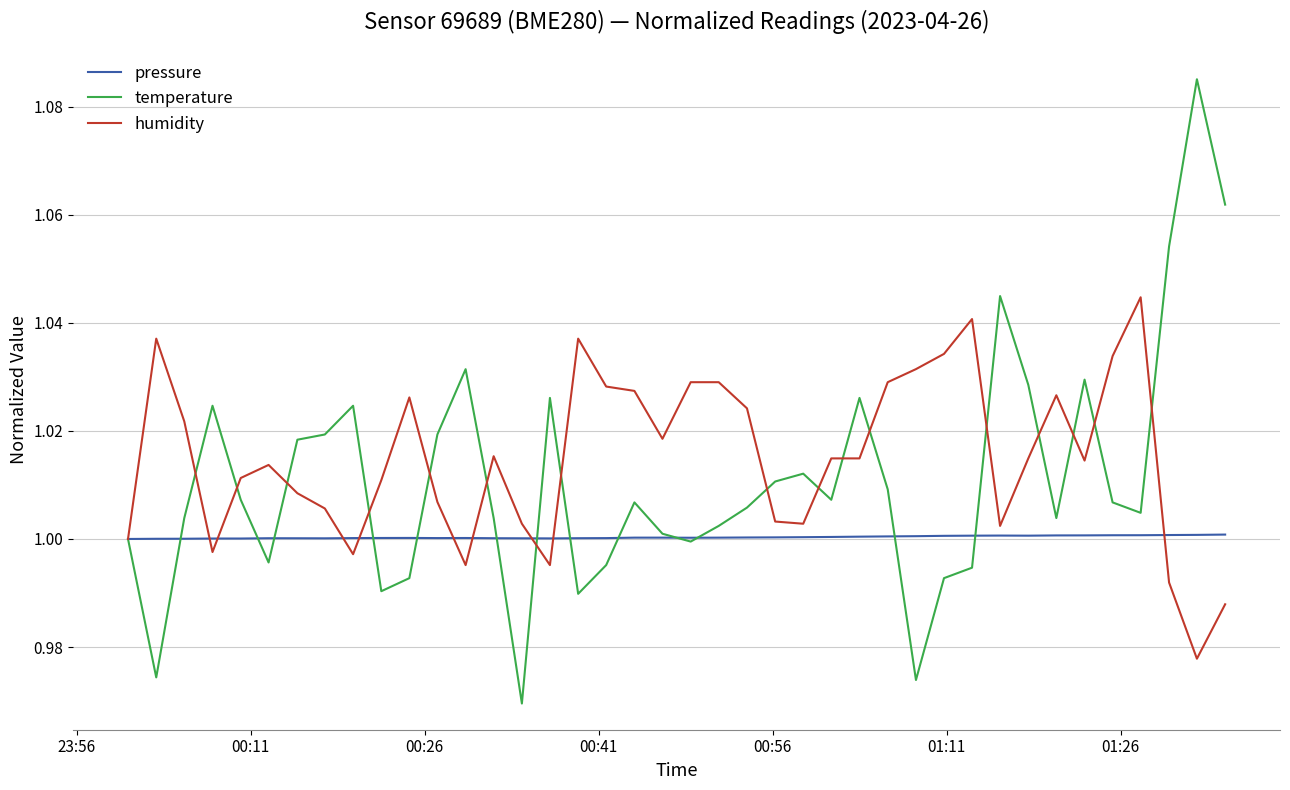

Rank the series by their maximum value, from lowest to highest.

pressure, humidity, temperature